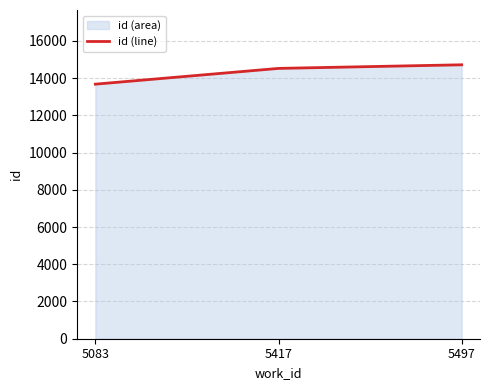

Rank the categories by value from lowest to highest.

5083, 5417, 5497